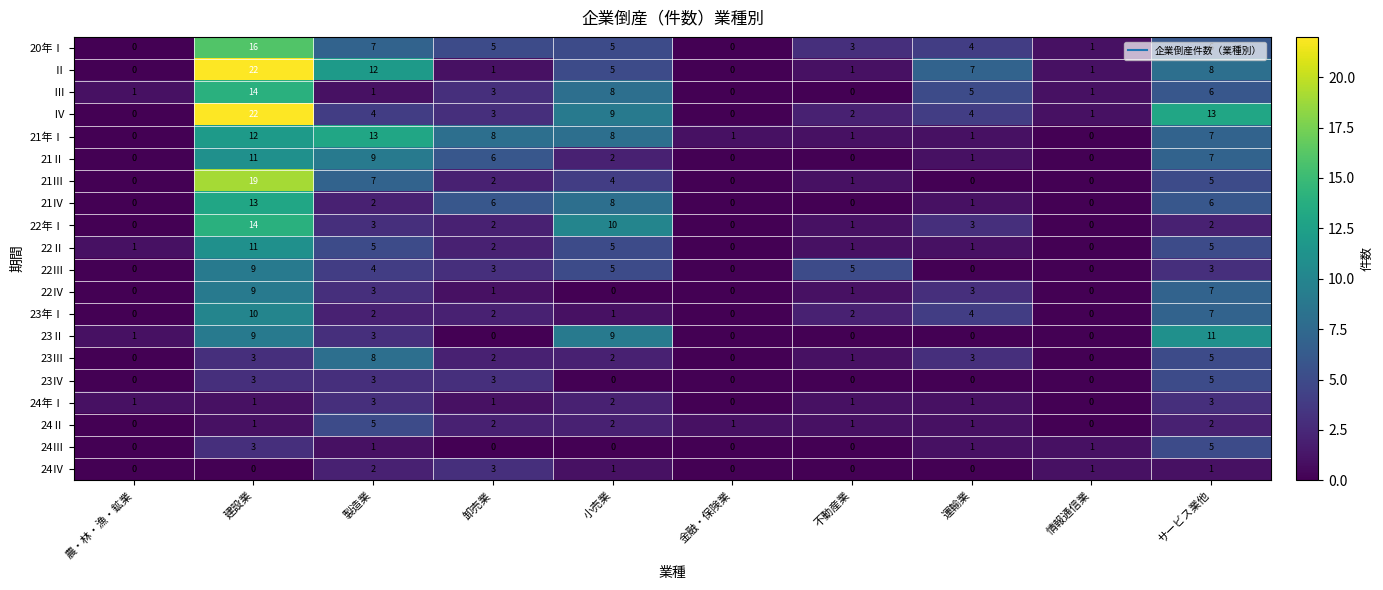

What is the difference between the maximum and minimum values in the Ⅳ series?

22